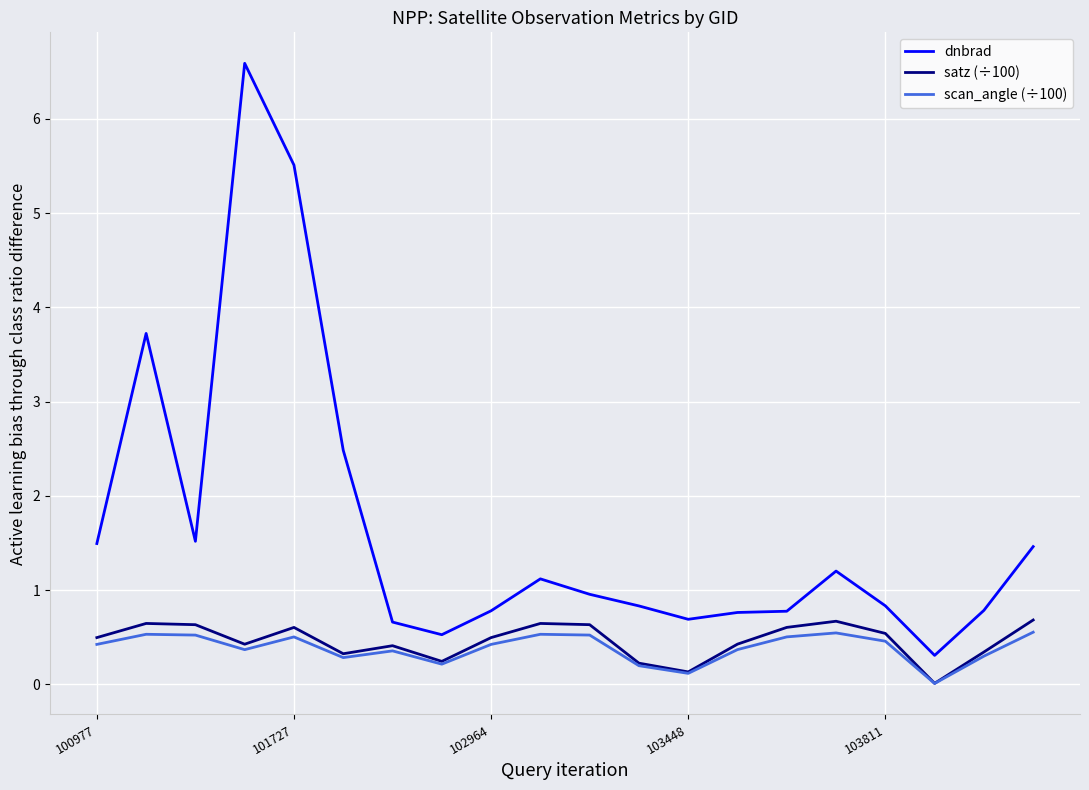

Which series has the largest total across all categories?

dnbrad